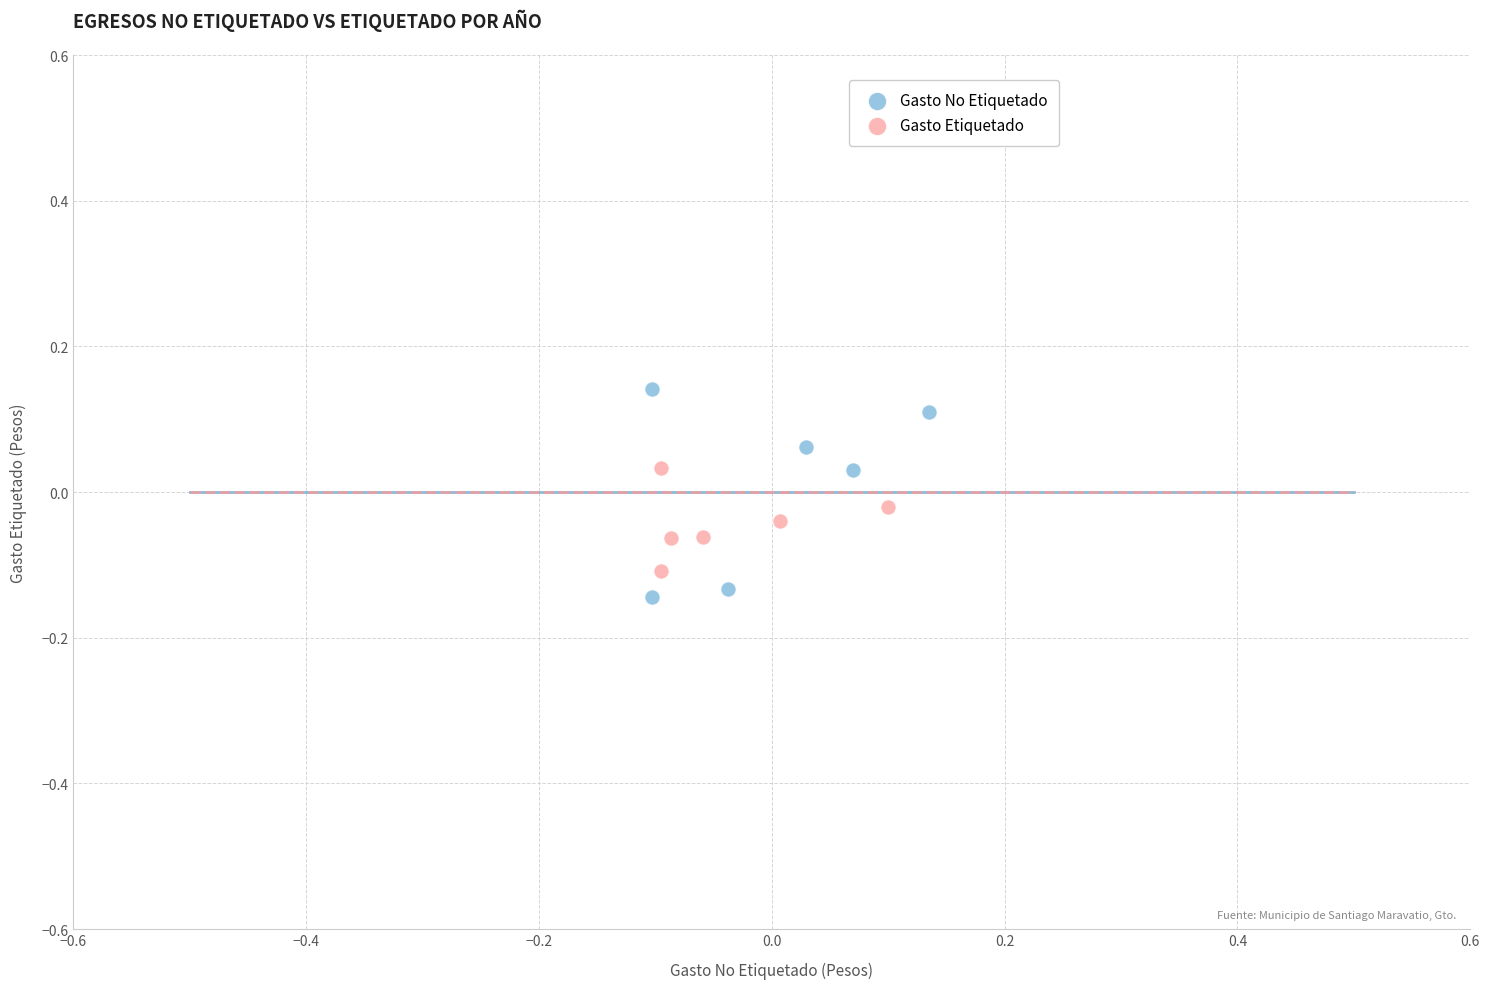

Which series has the largest Y range (max minus min)?

Gasto No Etiquetado